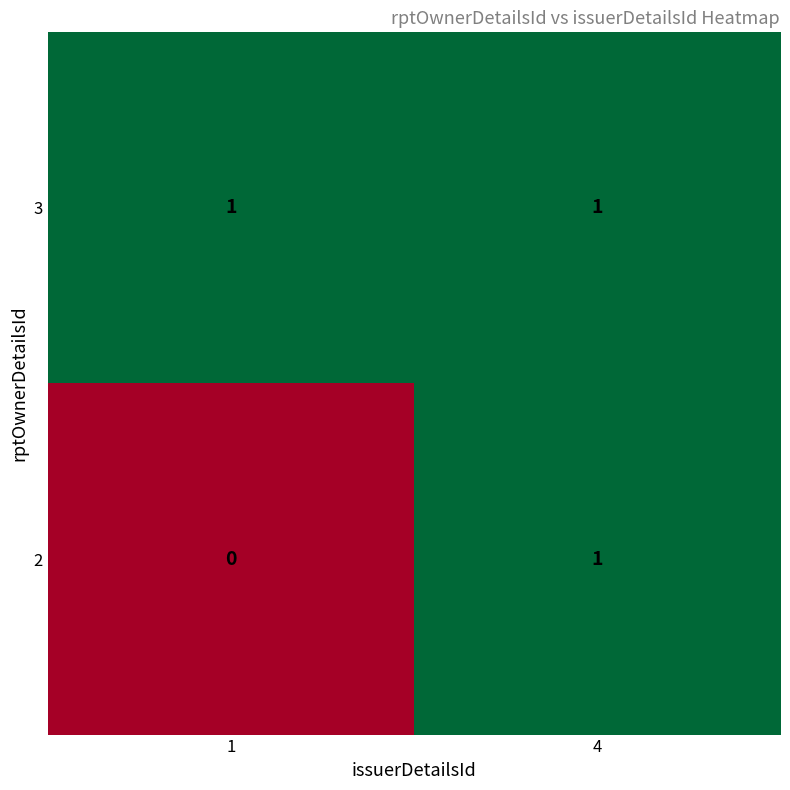

List the series in order of their overall mean, highest first.

3, 2